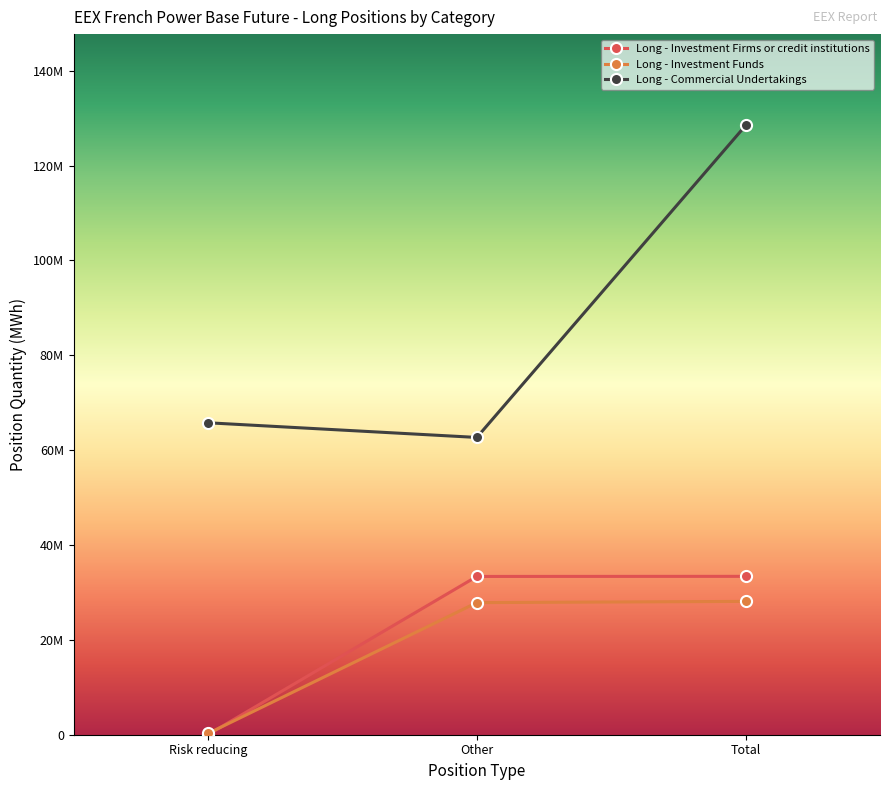

What position from the left is Total?

3